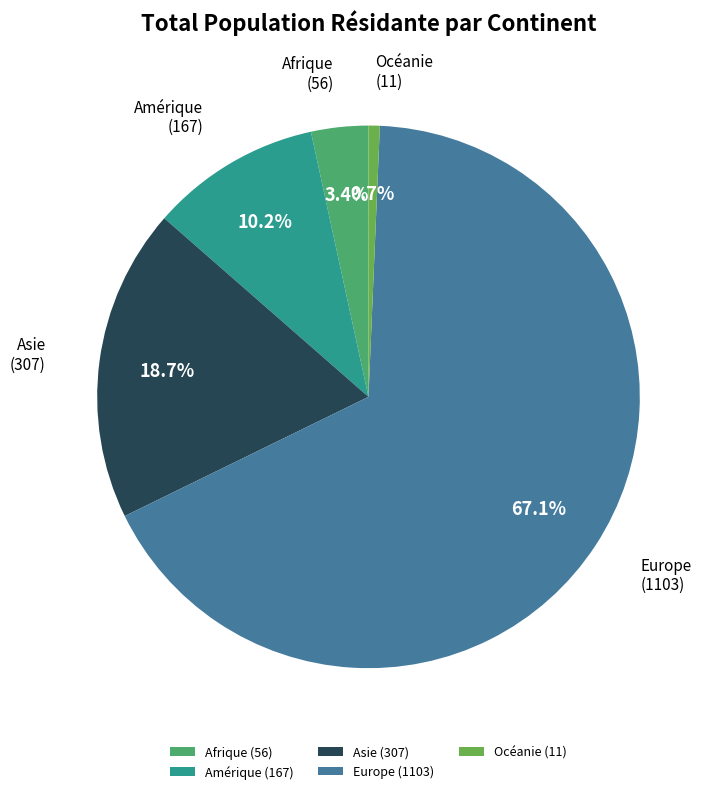

Which has a higher value, Afrique or Amérique?

Amérique